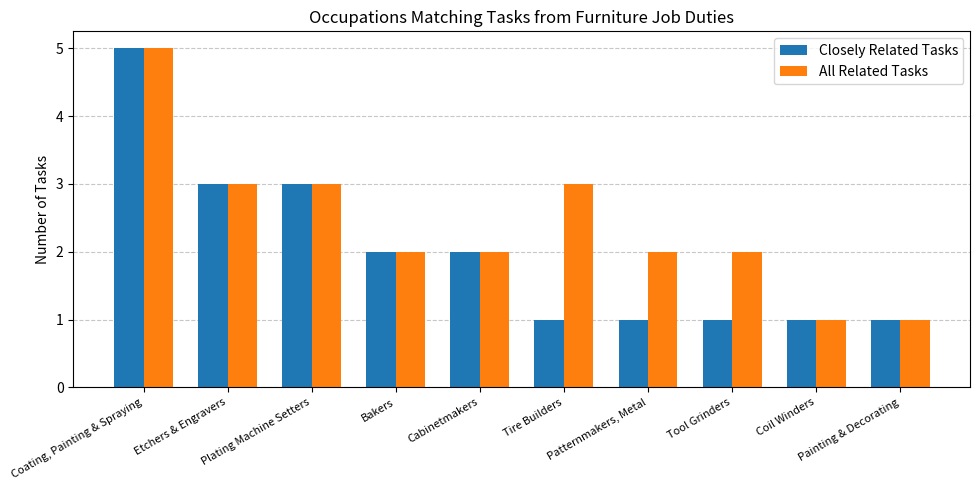

Between Cabinetmakers and Tool Grinders, which series saw the biggest shift?

Closely Related Tasks